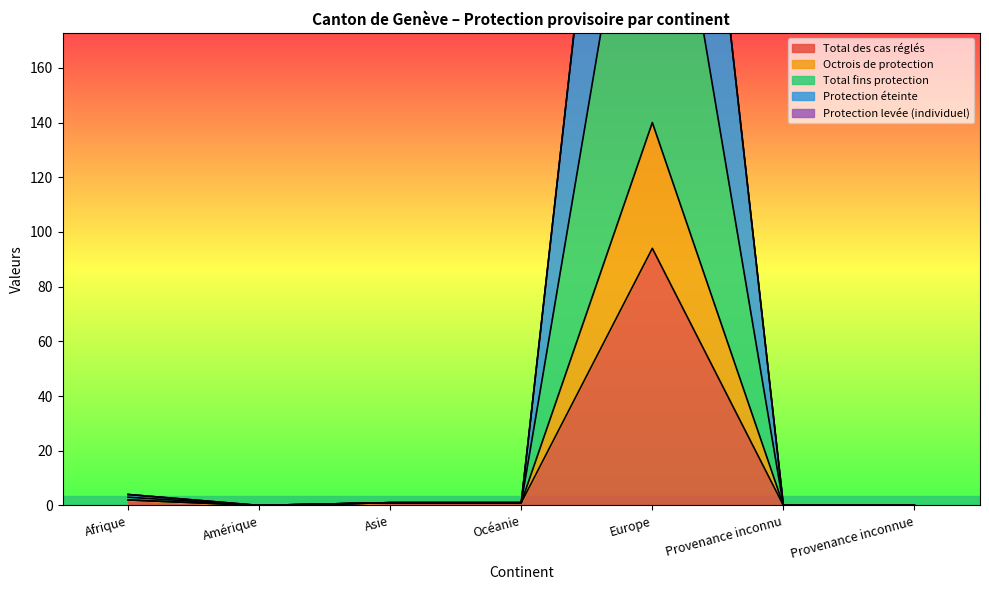

The value of Total des cas réglés at Provenance inconnue is -45. True or false?

False